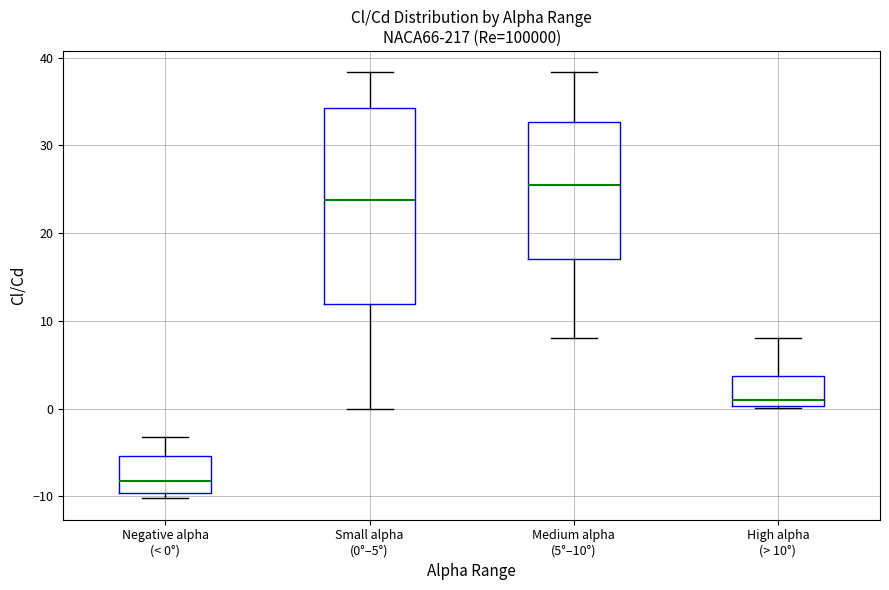

Which box has the lowest median line?

Negative alpha (< 0°)